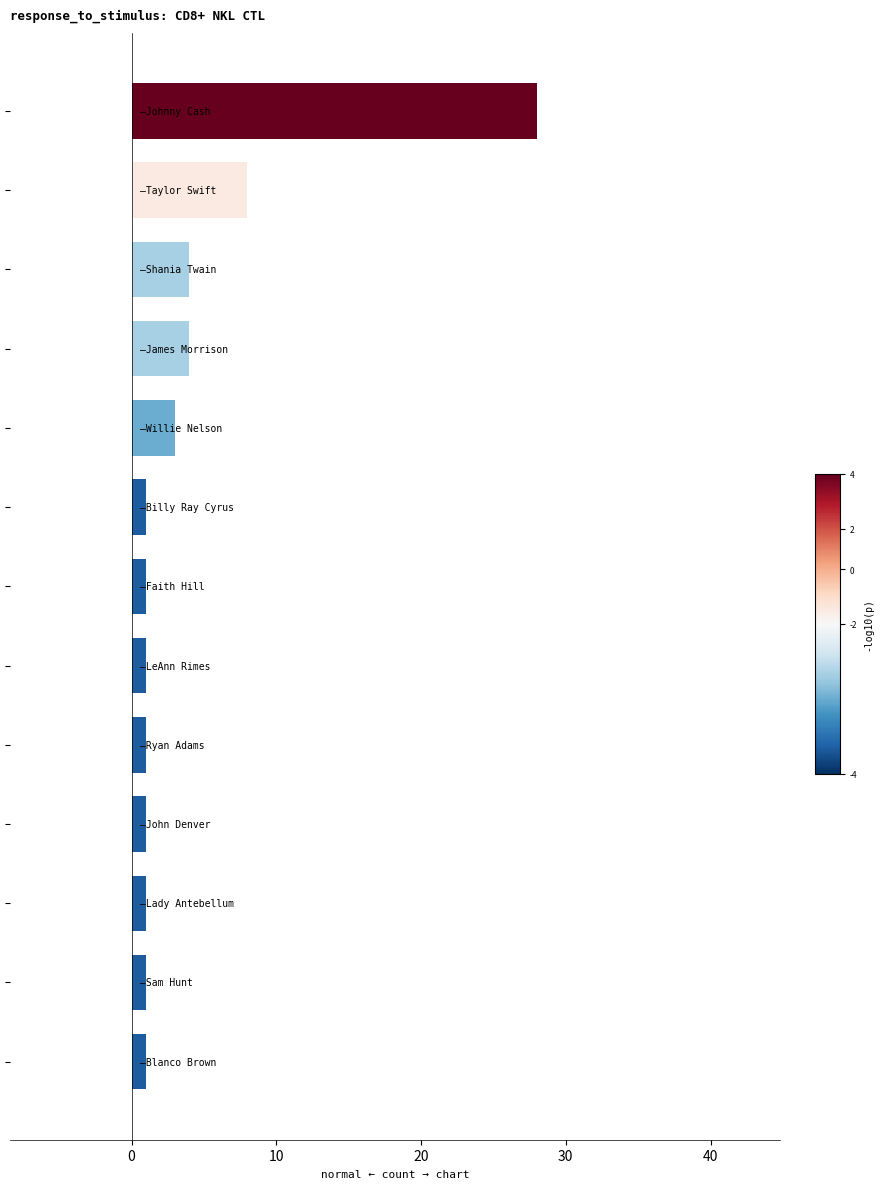

What is the maximum value shown in the chart?

28